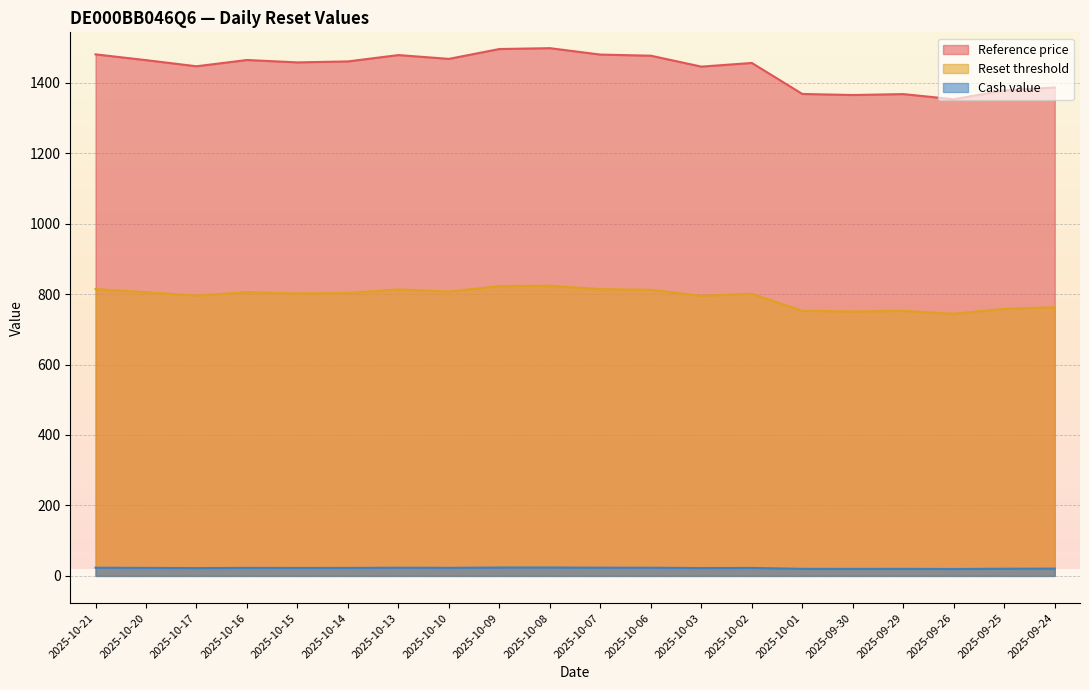

Where is the first local maximum for Reference price?

2025-10-16